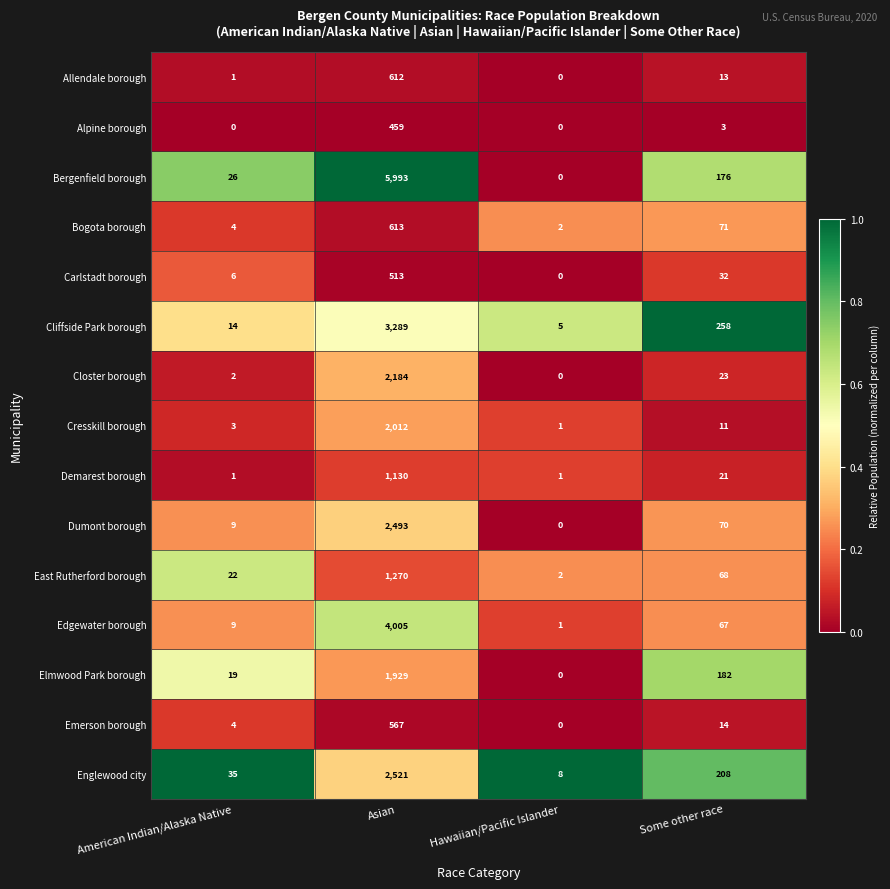

Reading right to left, extract all data points from this chart.

row_0: Some other race=0.0	Hawaiian/Pacific Islander=0.0	Asian=0.0	American Indian/Alaska Native=0.0
row_1: Some other race=0.0	Hawaiian/Pacific Islander=0.0	Asian=0.0	American Indian/Alaska Native=0.0
row_2: Some other race=0.7	Hawaiian/Pacific Islander=0.0	Asian=1.0	American Indian/Alaska Native=0.7
row_3: Some other race=0.3	Hawaiian/Pacific Islander=0.2	Asian=0.0	American Indian/Alaska Native=0.1
row_4: Some other race=0.1	Hawaiian/Pacific Islander=0.0	Asian=0.0	American Indian/Alaska Native=0.2
row_5: Some other race=1.0	Hawaiian/Pacific Islander=0.6	Asian=0.5	American Indian/Alaska Native=0.4
row_6: Some other race=0.1	Hawaiian/Pacific Islander=0.0	Asian=0.3	American Indian/Alaska Native=0.1
row_7: Some other race=0.0	Hawaiian/Pacific Islander=0.1	Asian=0.3	American Indian/Alaska Native=0.1
row_8: Some other race=0.1	Hawaiian/Pacific Islander=0.1	Asian=0.1	American Indian/Alaska Native=0.0
row_9: Some other race=0.3	Hawaiian/Pacific Islander=0.0	Asian=0.4	American Indian/Alaska Native=0.3
row_10: Some other race=0.3	Hawaiian/Pacific Islander=0.2	Asian=0.1	American Indian/Alaska Native=0.6
row_11: Some other race=0.3	Hawaiian/Pacific Islander=0.1	Asian=0.6	American Indian/Alaska Native=0.3
row_12: Some other race=0.7	Hawaiian/Pacific Islander=0.0	Asian=0.3	American Indian/Alaska Native=0.5
row_13: Some other race=0.0	Hawaiian/Pacific Islander=0.0	Asian=0.0	American Indian/Alaska Native=0.1
row_14: Some other race=0.8	Hawaiian/Pacific Islander=1.0	Asian=0.4	American Indian/Alaska Native=1.0